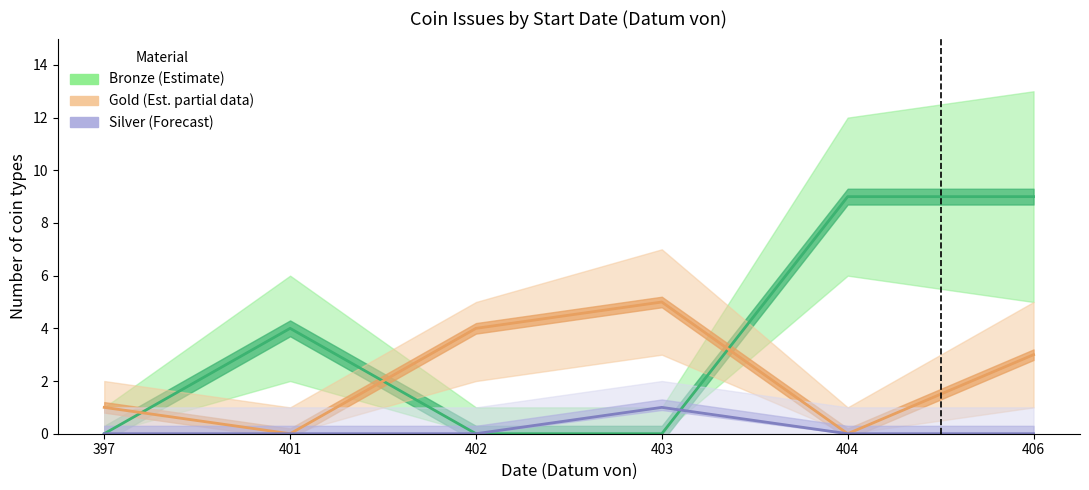

How many lines are shown in the chart?

3